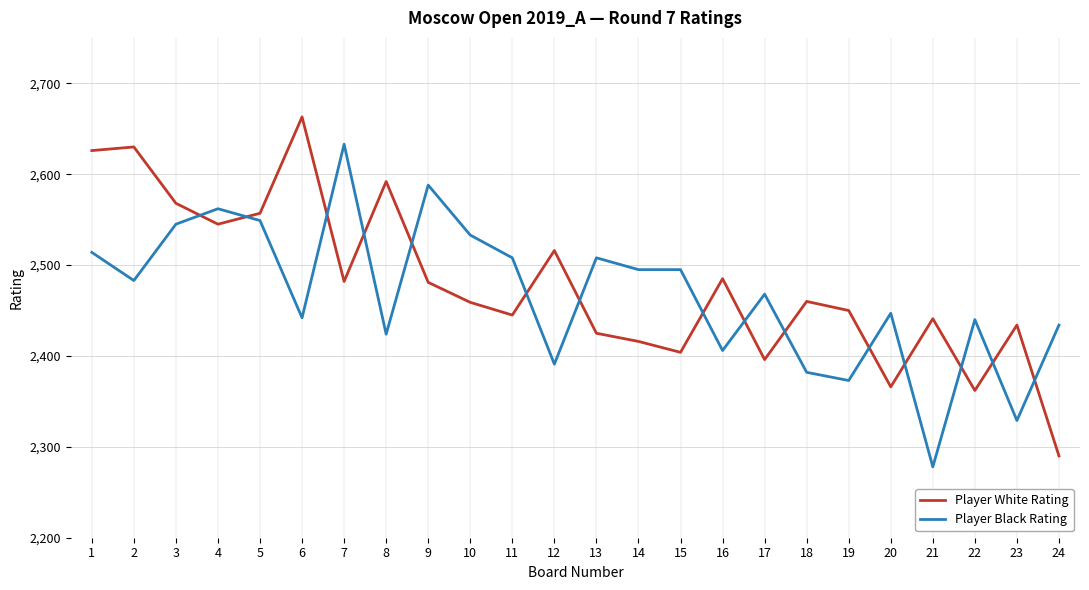

Does the chart have visible grid lines?

Yes